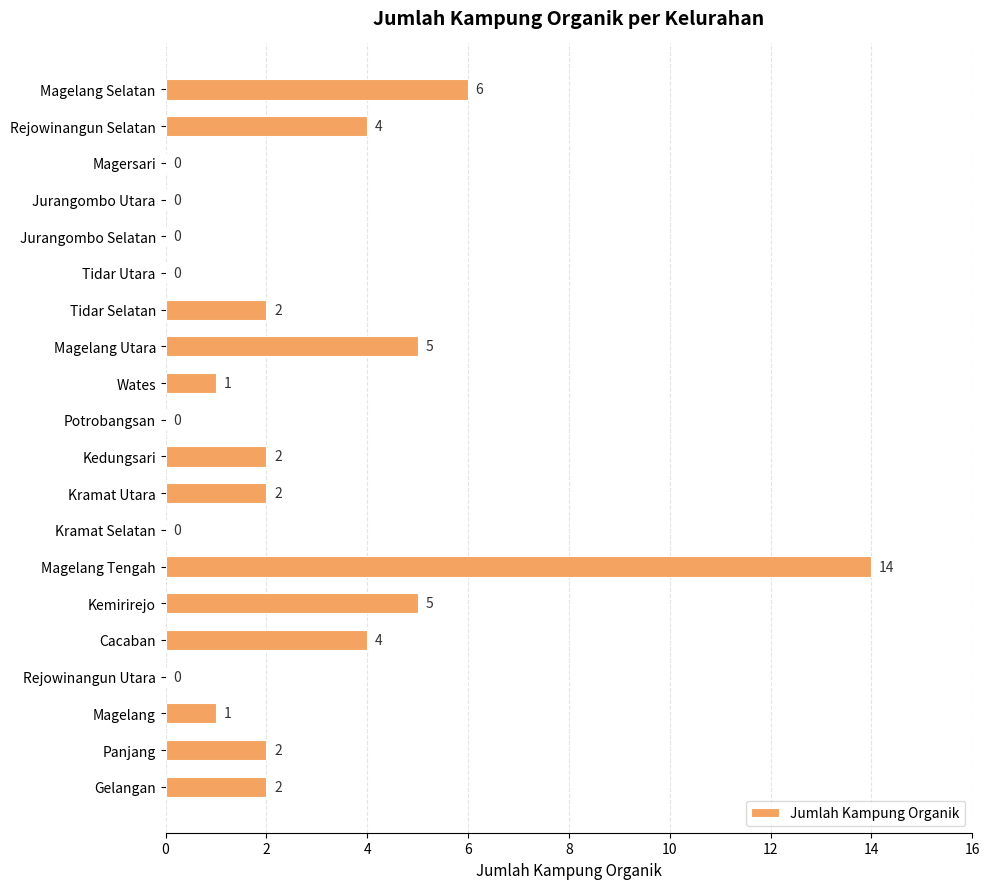

What is the maximum value shown in the chart?

14